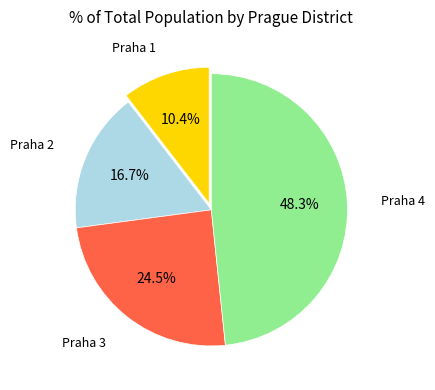

Is there a majority slice in this chart?

No